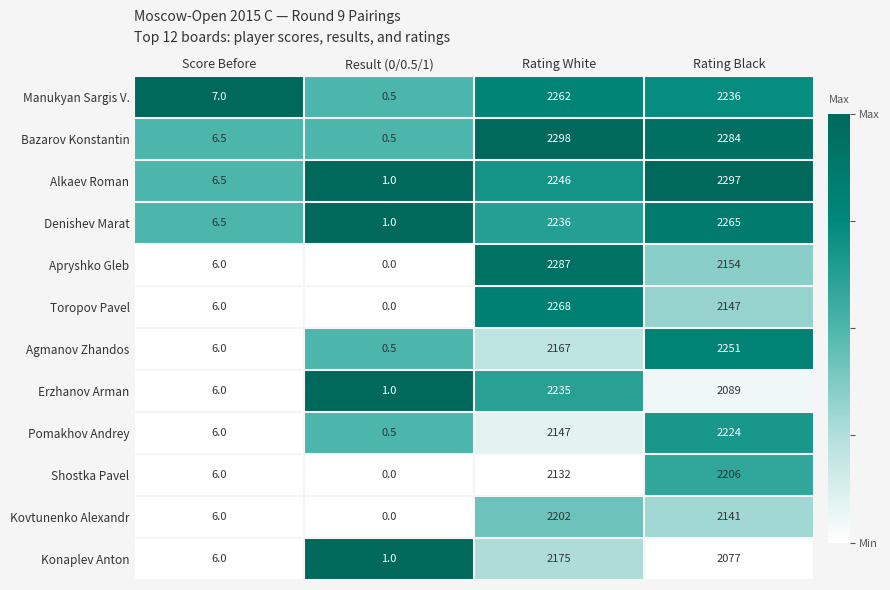

Count the number of categories in the chart.

4